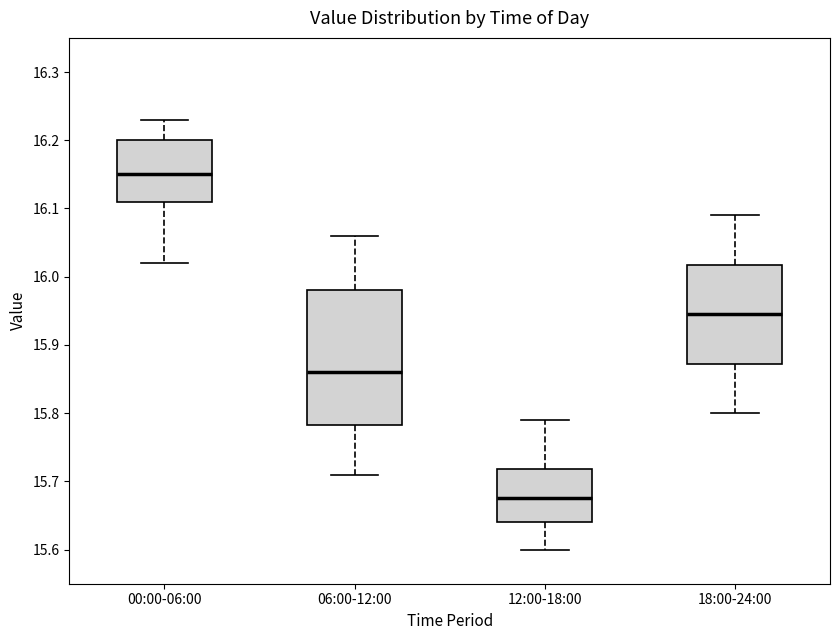

Where is the lower edge of the box for 00:00-06:00 on the y-axis? The values are not printed on the chart, so give them approximately, as read against the axis.

16.11